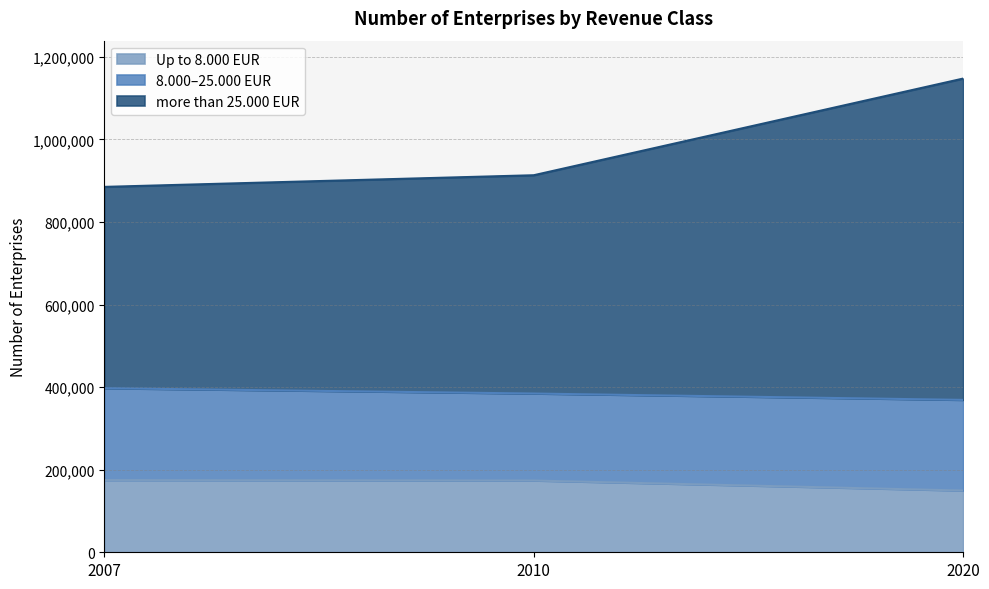

Between 2010 and 2020, which series saw the biggest shift?

more than 25.000 EUR